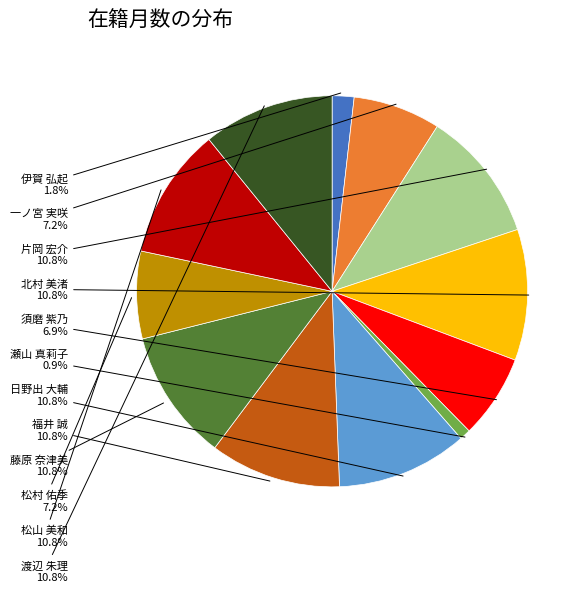

What is the total percentage of 伊賀 弘起 and 一ノ宮 実咲?

9.0%